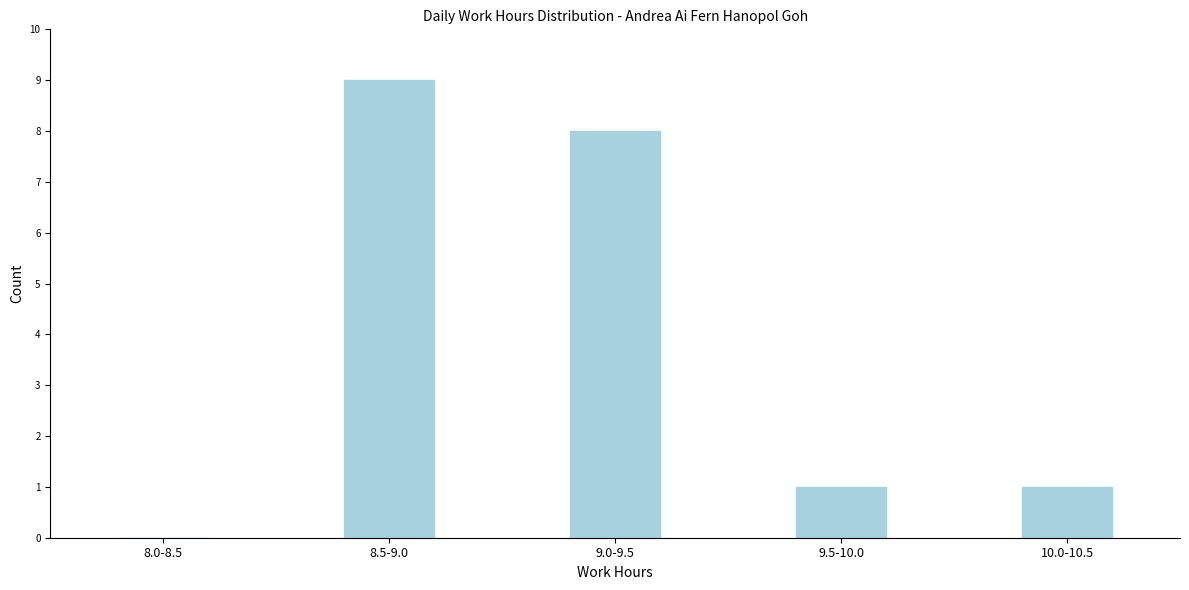

Reading left to right, list all the values displayed in this chart.

8.0-8.5=0	8.5-9.0=9	9.0-9.5=8	9.5-10.0=1	10.0-10.5=1